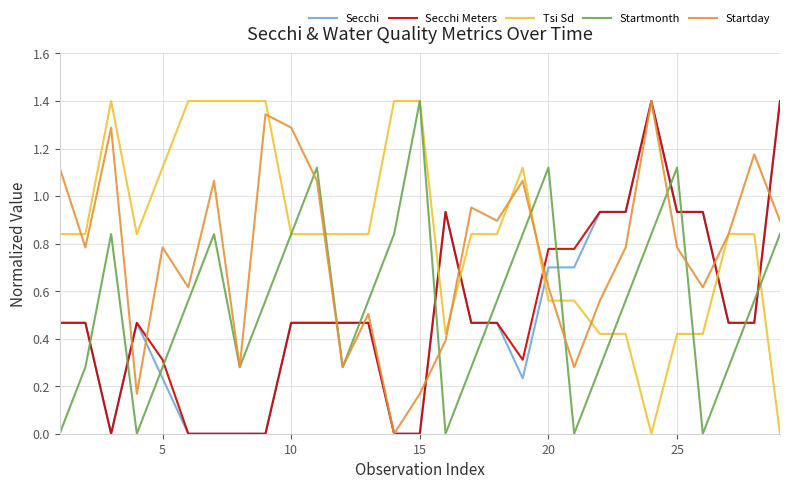

Does the chart have visible grid lines?

Yes